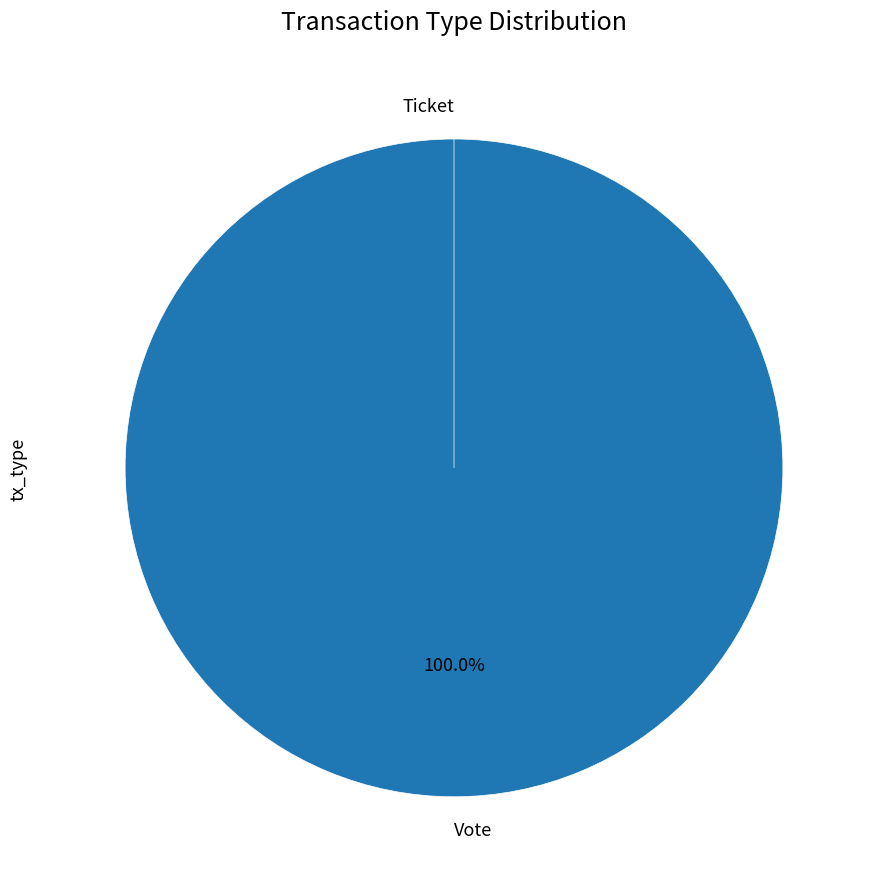

To the nearest percent, what is the difference between the largest and smallest slice percentages?

100%